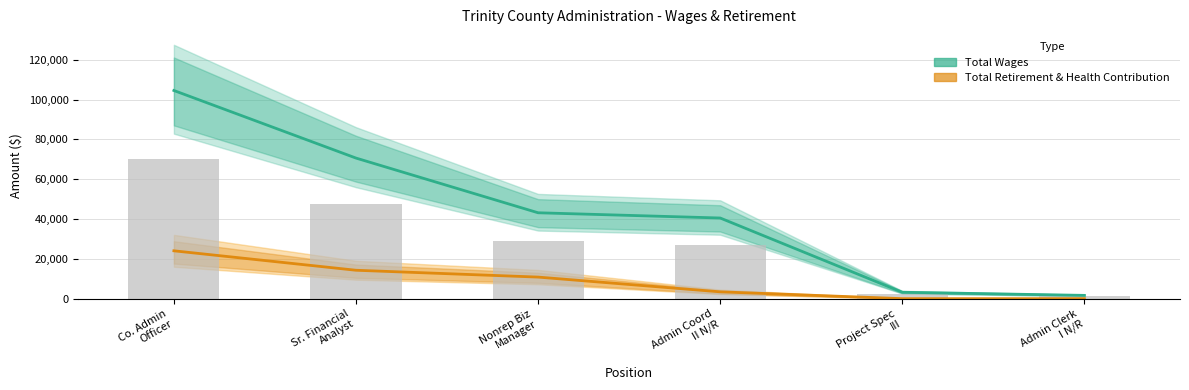

Reading left to right, transcribe all the data shown in this chart.

Total Wages: 104550.0	70606.9	43132.8	40501.4	3204.6	1641.6
Total Retirement & Health Contribution: 24028.5	14261.2	10824.8	3420.0	0.0	0.0